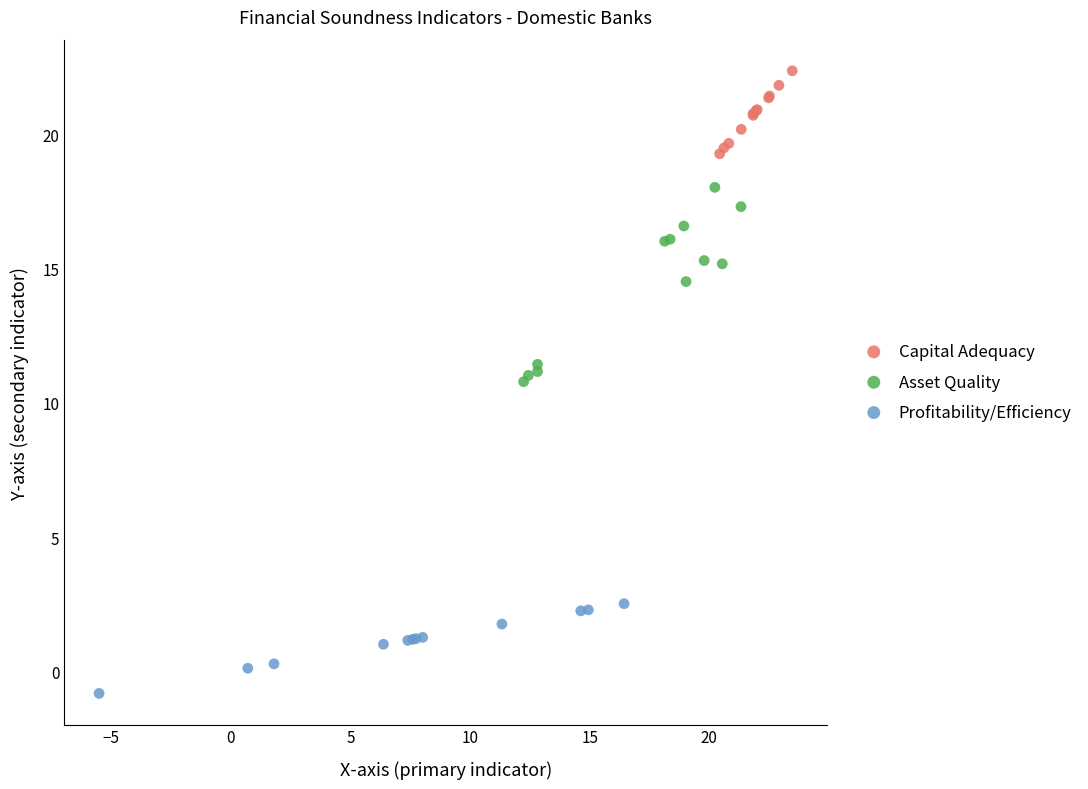

Which series reaches the maximum Y coordinate?

Capital Adequacy